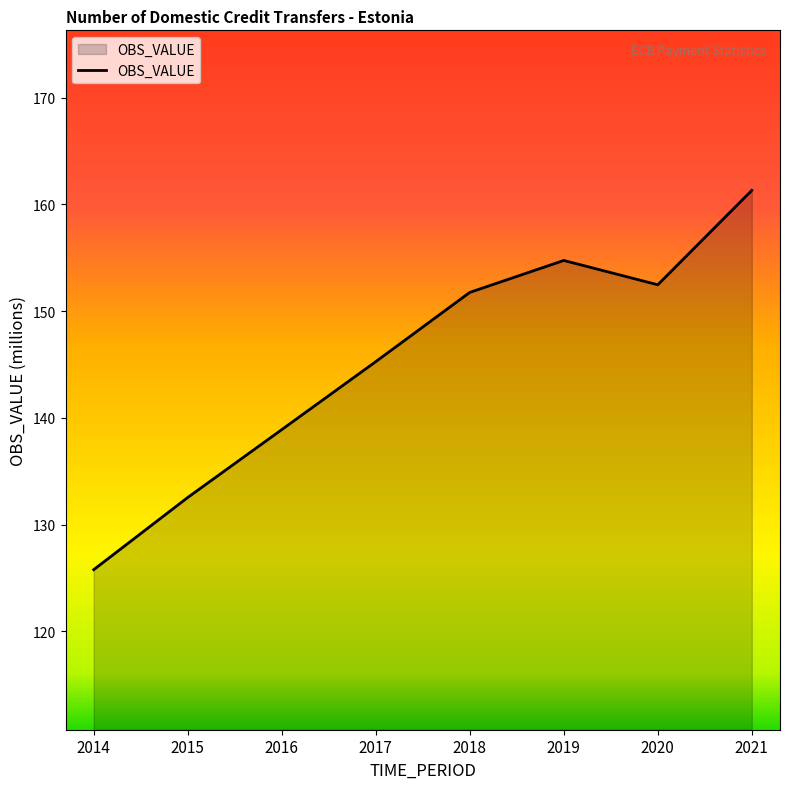

Does the chart display data point markers on the line(s)?

No